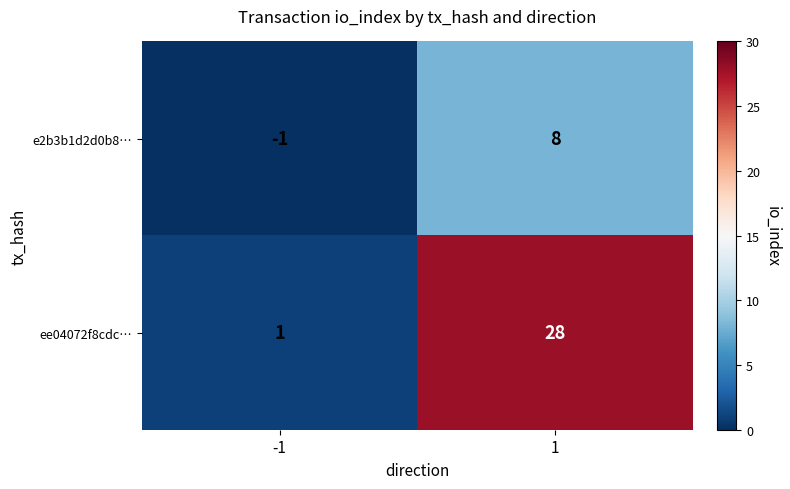

Reading left to right, extract all data points from this chart.

e2b3b1d2d0b8…: -1=-1	1=8
ee04072f8cdc…: -1=1	1=28